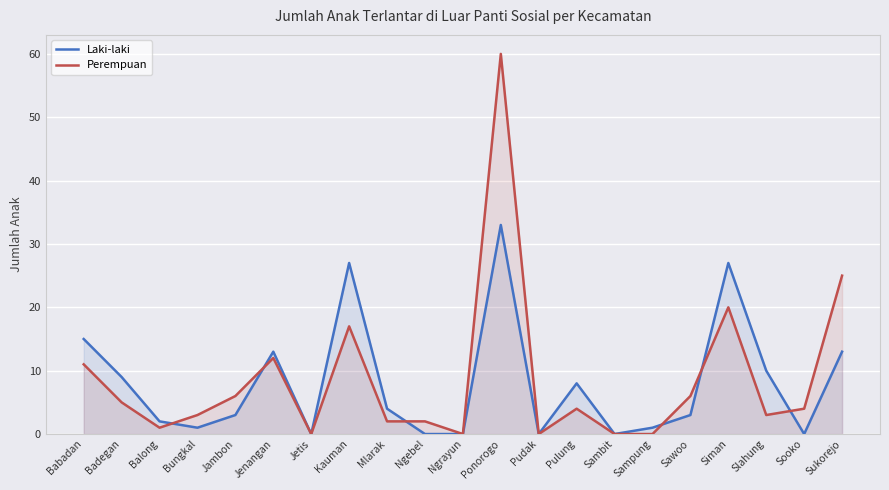

How many series are shown in this chart?

2